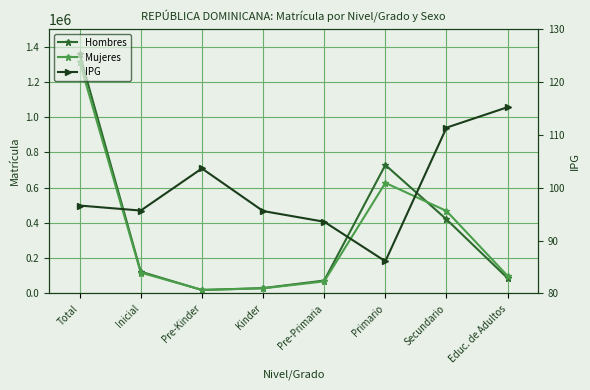

What is the average value of the Mujeres series?

343056.0